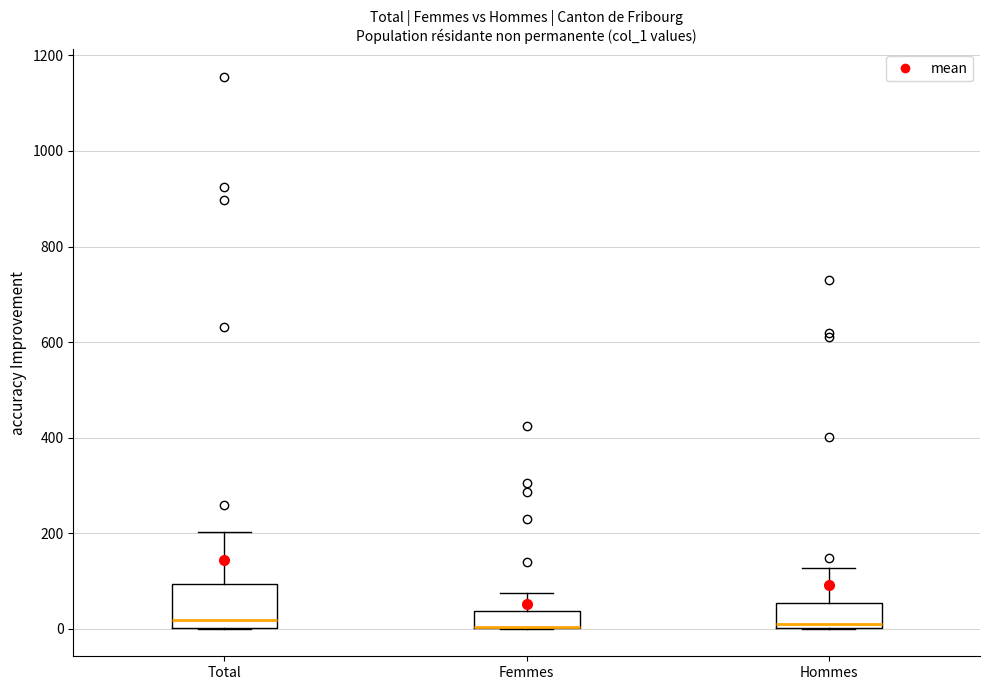

Reading left to right, transcribe this box plot: for each box, give where its median line is, the range the box spans, and where its two whiskers end, as read against the y-axis. The values are not printed on the chart, so give them approximately, as read against the axis.

Total: median 20, box 0 to 100, whiskers 0 to 200
Femmes: median 0 (drawn on the box's lower edge), box 0 to 40, whiskers 0 to 80
Hommes: median 0 (just above the box's lower edge), box 0 to 60, whiskers 0 to 120